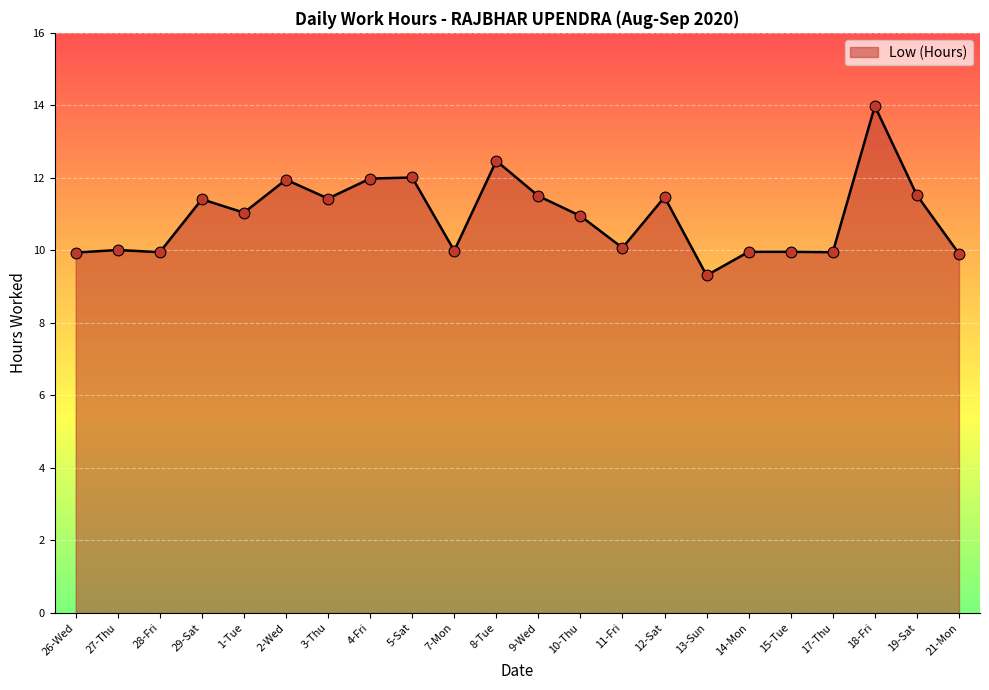

Which has a higher value, 12-Sat or 26-Wed?

12-Sat